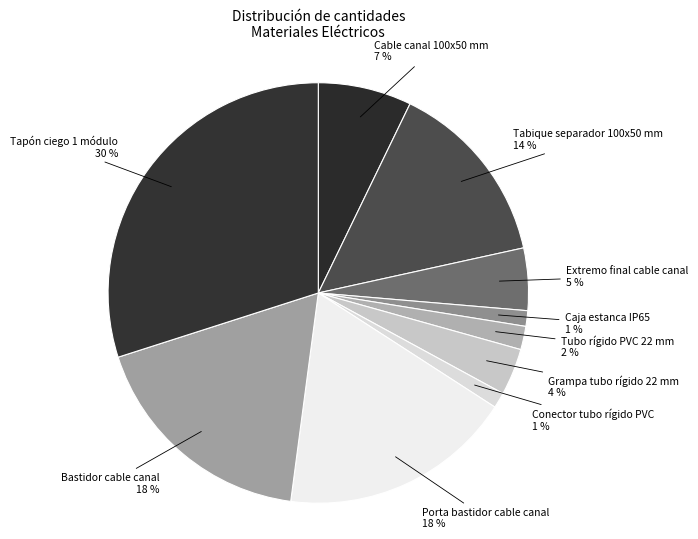

Count the number of slices in the pie.

10